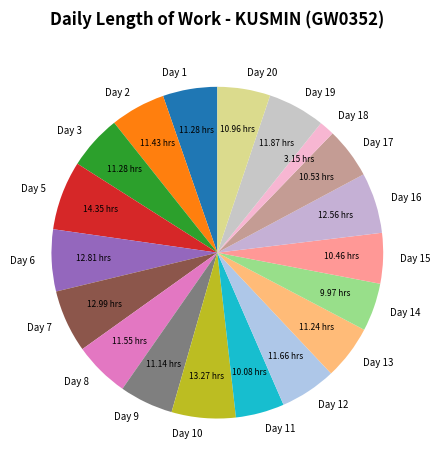

Does Day 19 account for over 50% of the chart?

No